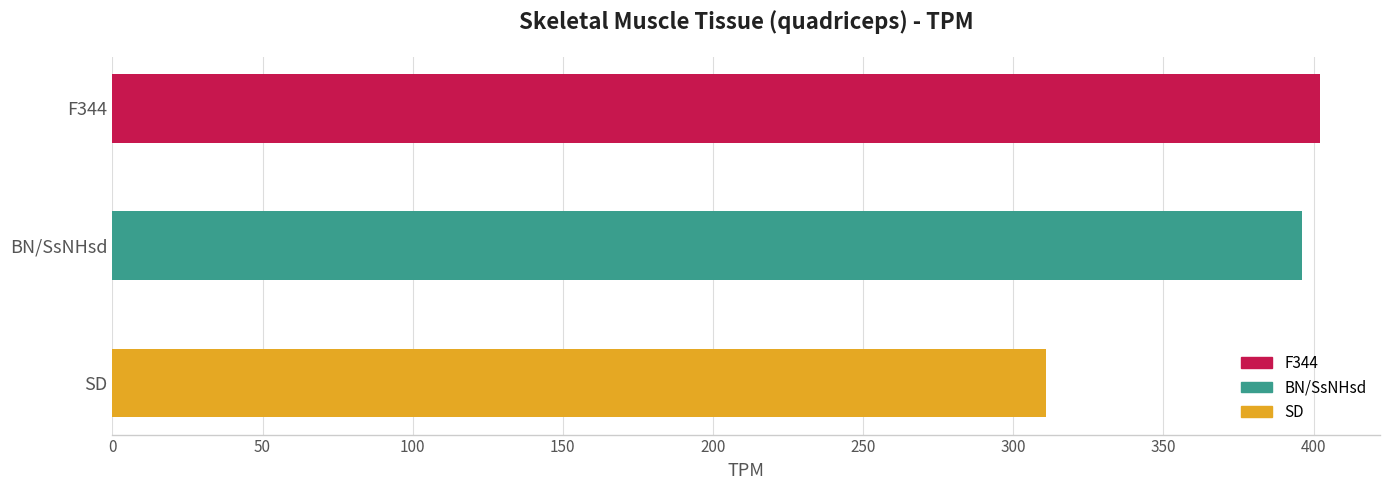

Rank the categories by value from lowest to highest.

SD, BN/SsNHsd, F344